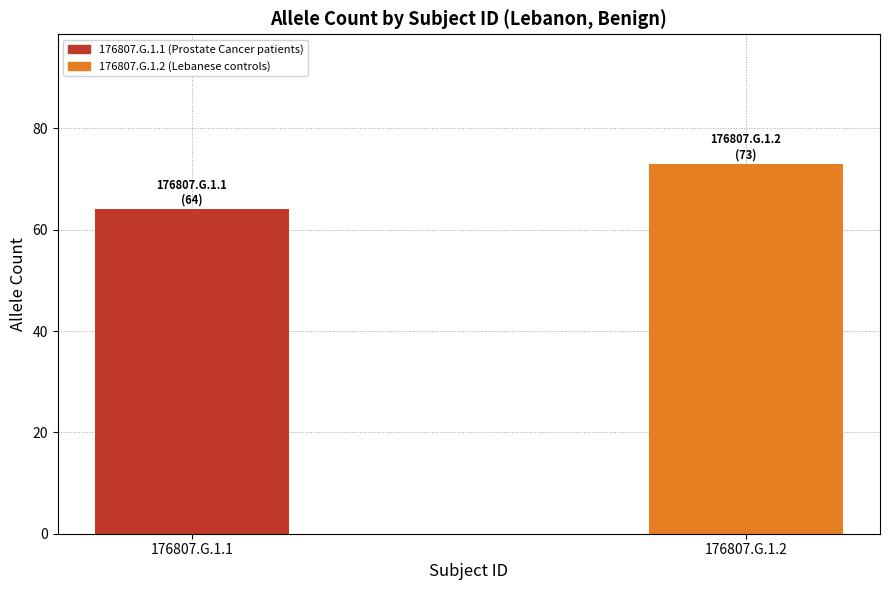

What is the sum of all values?

137